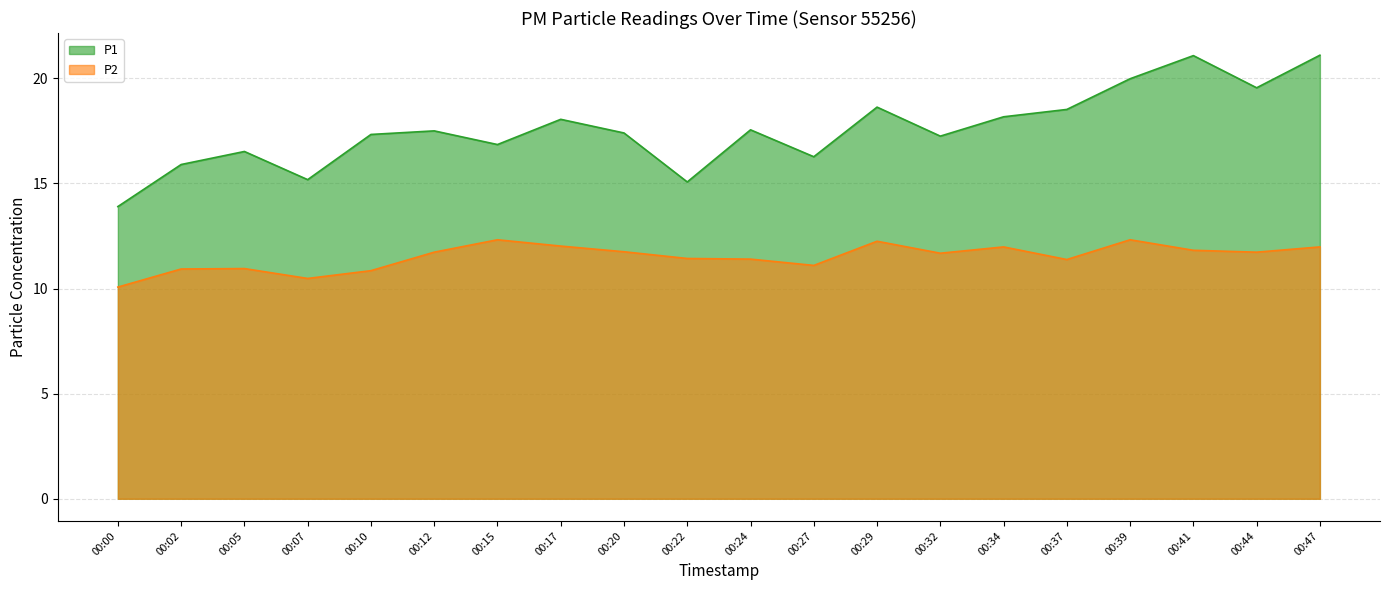

At which category is the sum across all series the highest?

00:47